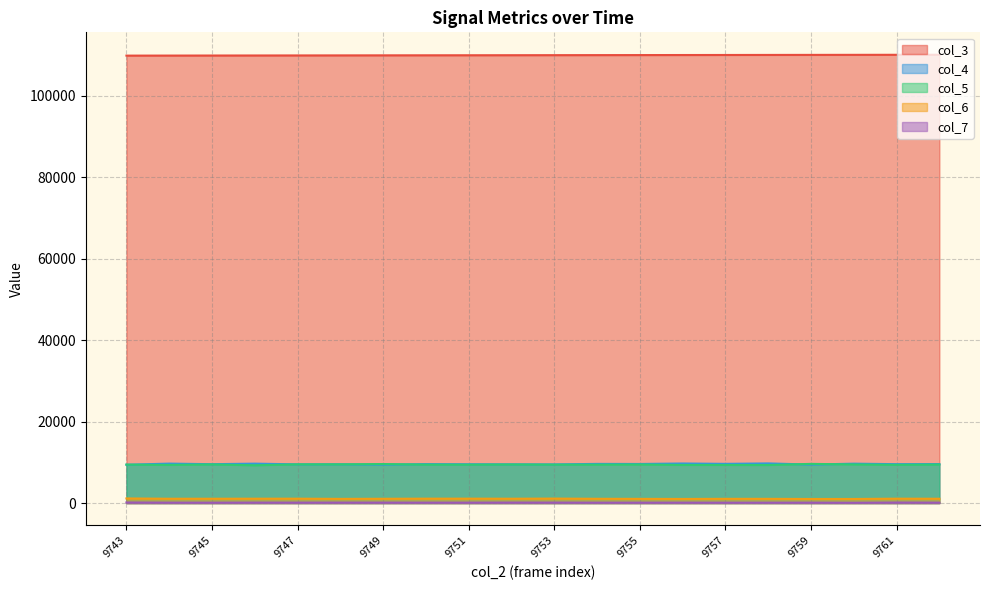

Reading left to right, list all the values displayed in this chart.

col_3: 109908	109919	109931	109942	109953	109964	109976	109987	109998	110009	110021	110032	110043	110055	110066	110077	110088	110100	110111	110122
col_4: 9418	9696	9554	9687	9515	9531	9444	9569	9537	9517	9500	9626	9608	9725	9636	9745	9459	9682	9560	9584
col_5: 9453	9378	9500	9284	9516	9514	9590	9452	9440	9484	9445	9449	9485	9363	9366	9349	9629	9494	9404	9474
col_6: 1140	1065	1066	1076	1082	1033	1058	1085	1088	1069	1105	1055	1036	1016	1044	1041	1009	1010	1082	1064
col_7: 148	109	102	120	115	121	119	111	111	127	123	104	105	110	99	100	106	76	135	110